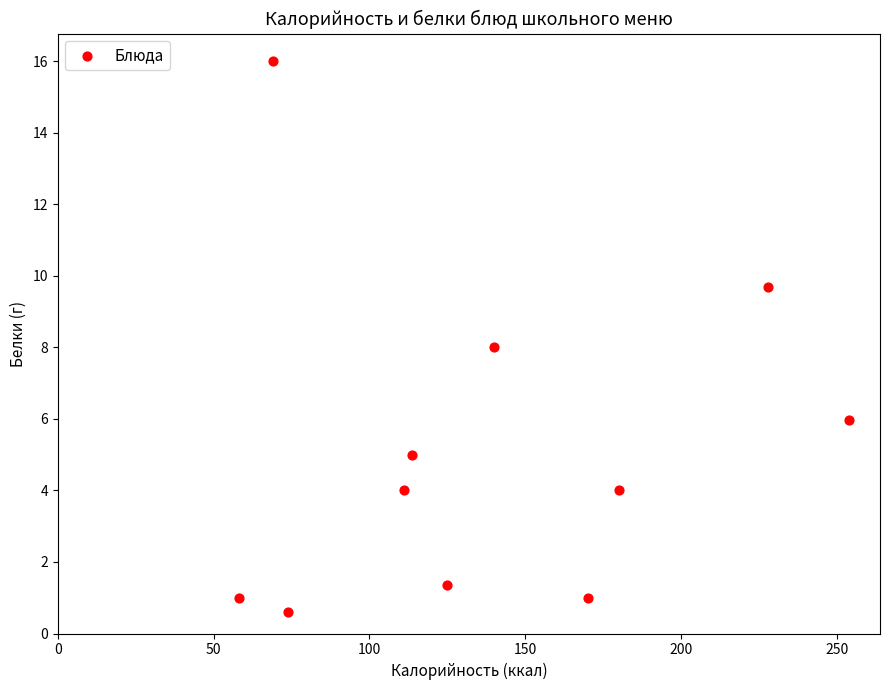

What is the average Y value?

5.1